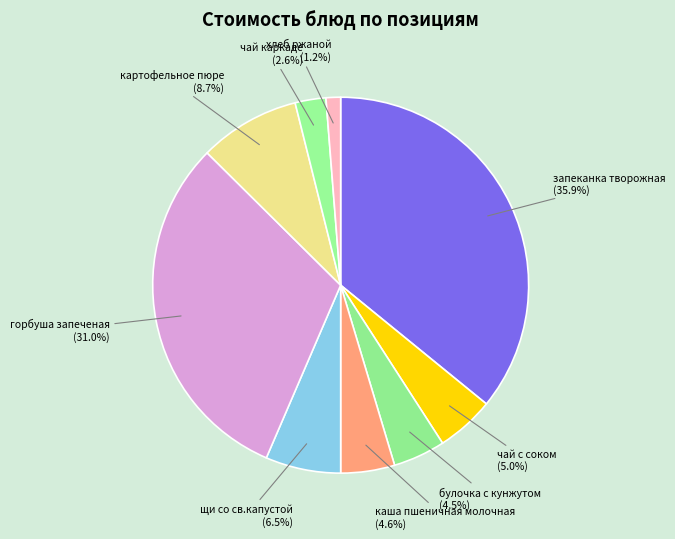

Does any single category account for the majority?

No